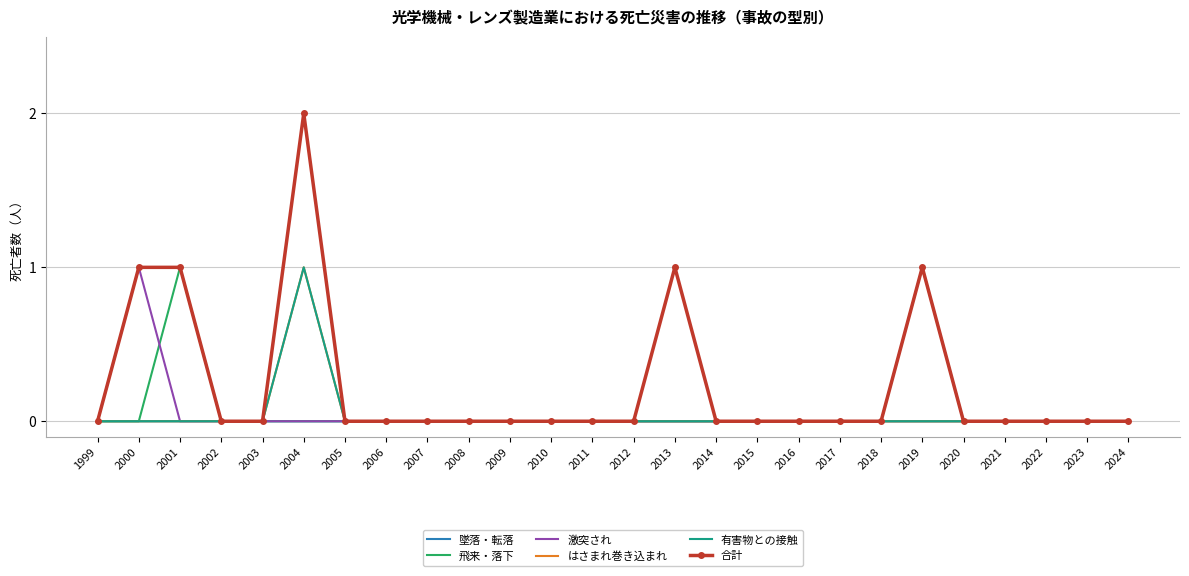

List the series in order of their peak value, lowest first.

墜落・転落, 飛来・落下, 激突され, はさまれ巻き込まれ, 有害物との接触, 合計